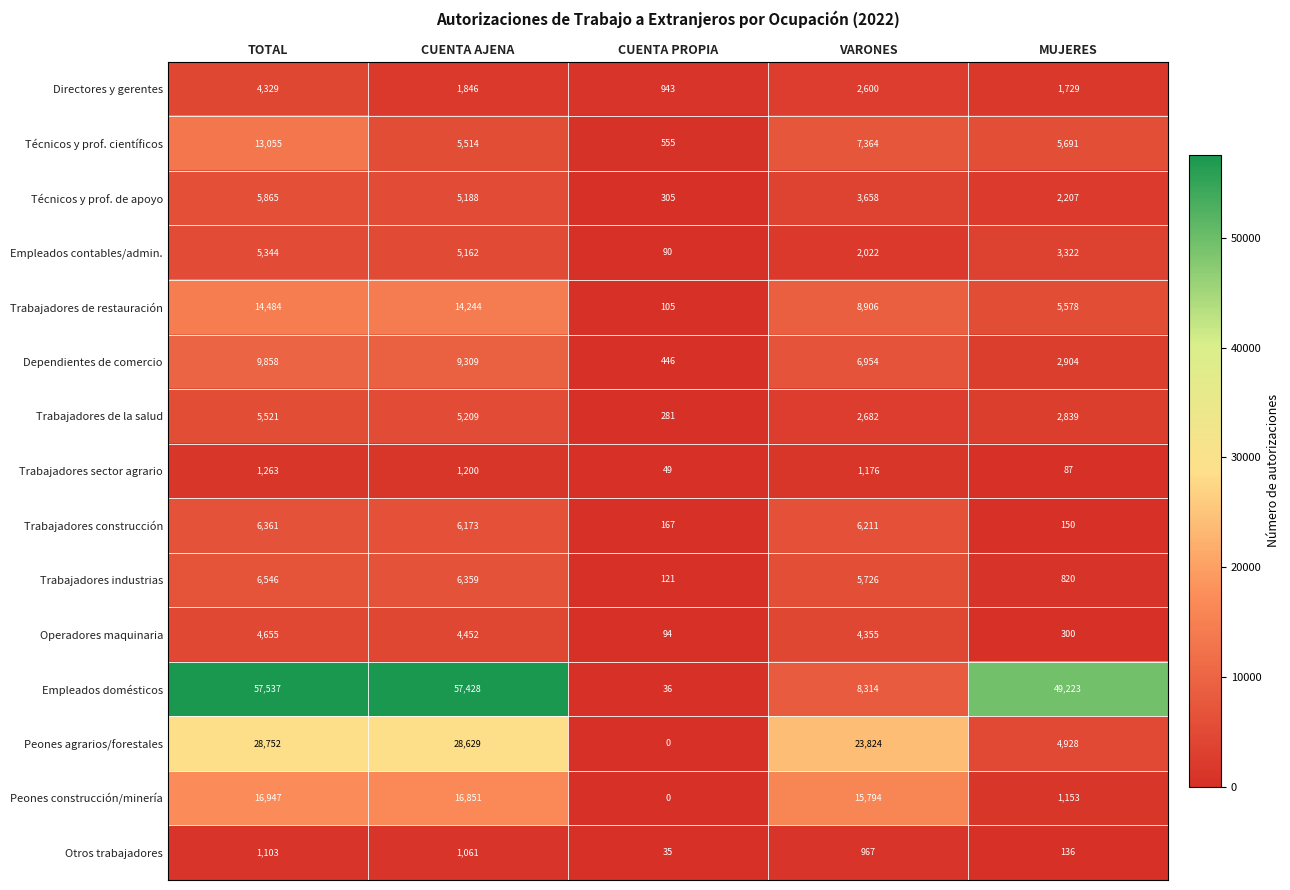

What is the total value across all series at CUENTA PROPIA?

3227